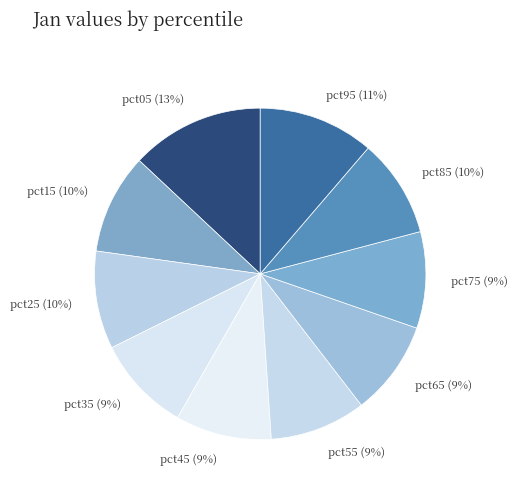

To the nearest percent, what is the average slice percentage?

10%